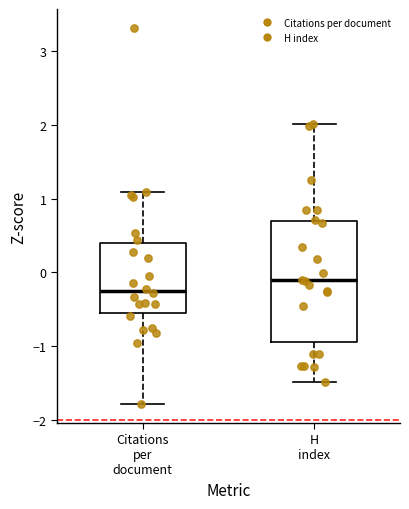

Which box's median line is the lowest?

Citations per document